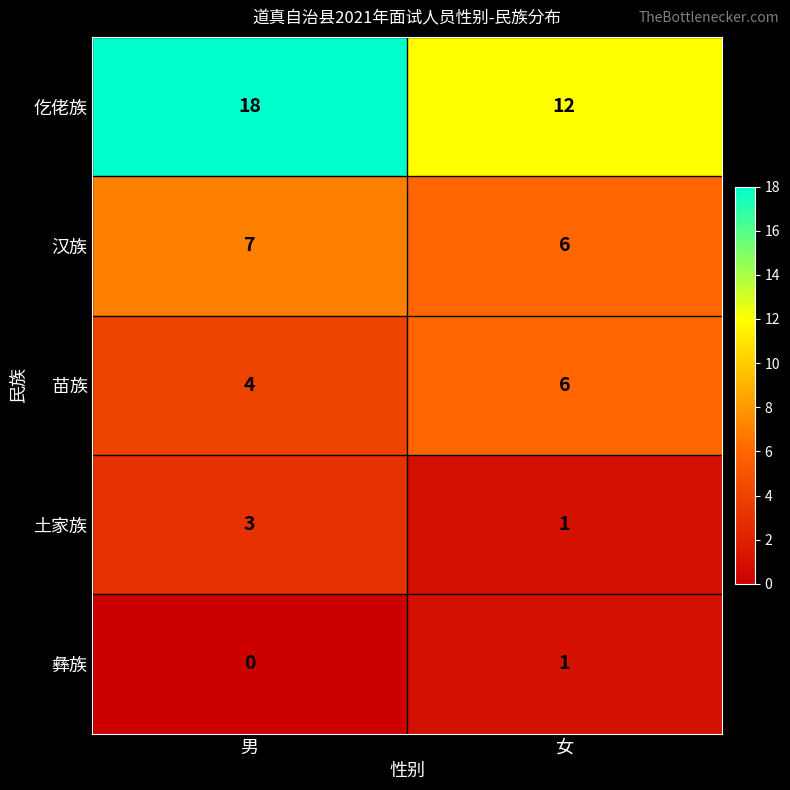

Which series has the widest spread of values?

仡佬族